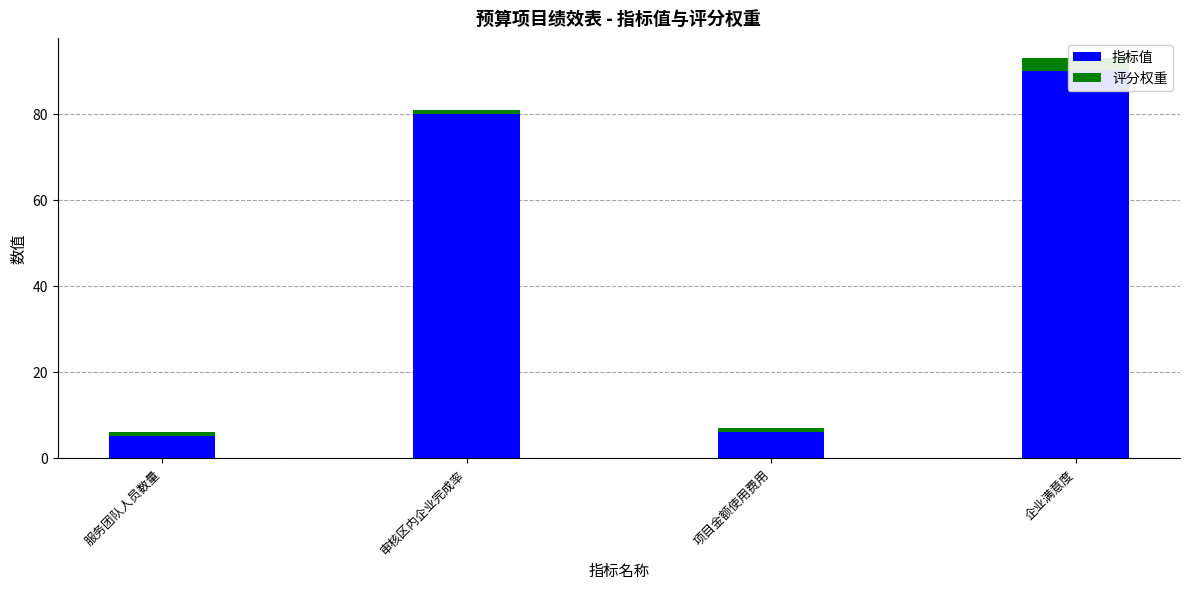

Where does the 指标值 series first go above 80?

企业满意度